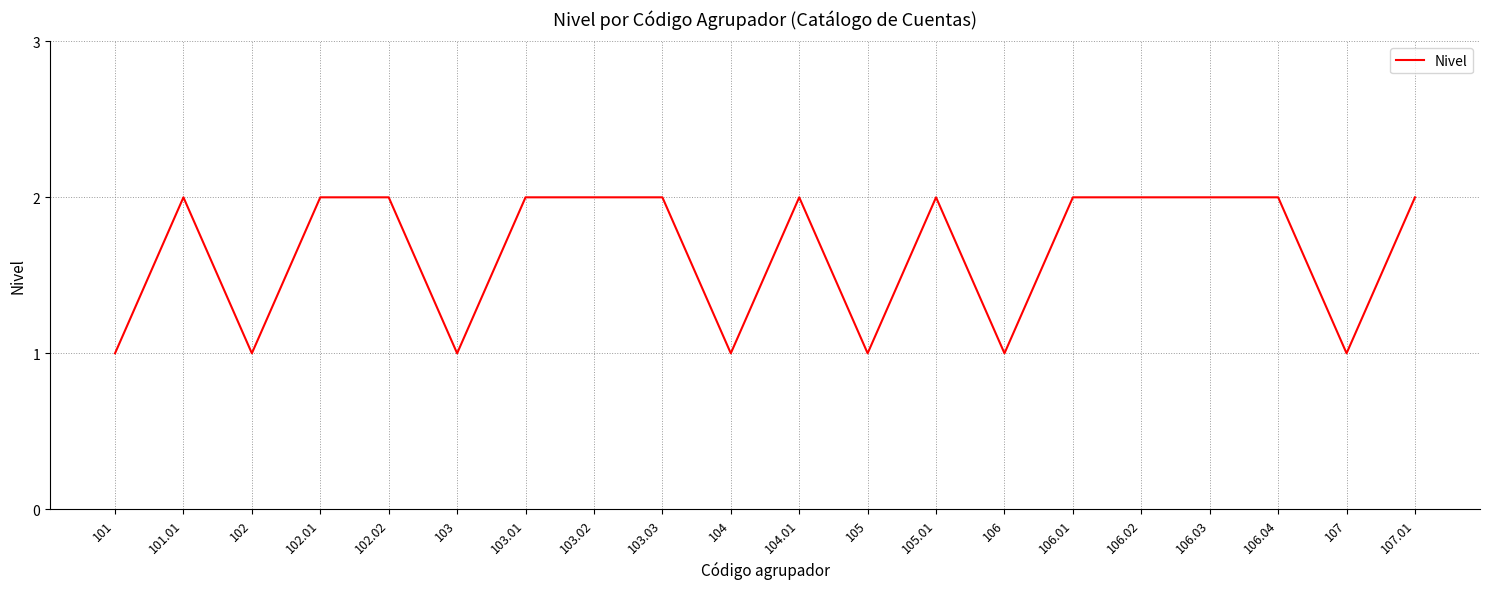

The chart shows a value of 3 at 101.01. True or false?

False